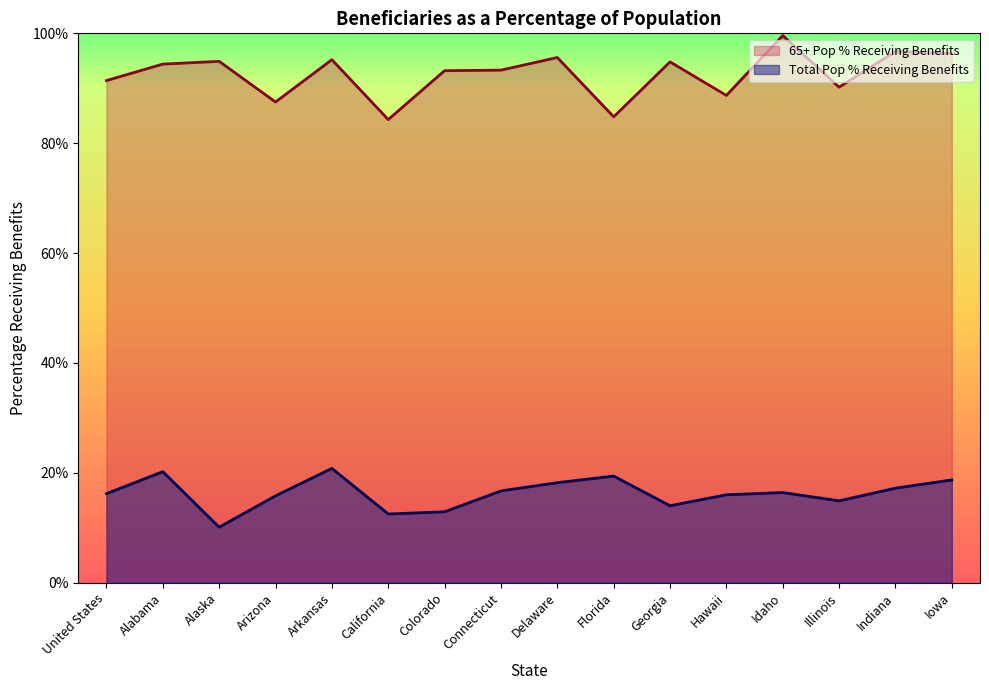

What is the smallest value displayed?

10.1